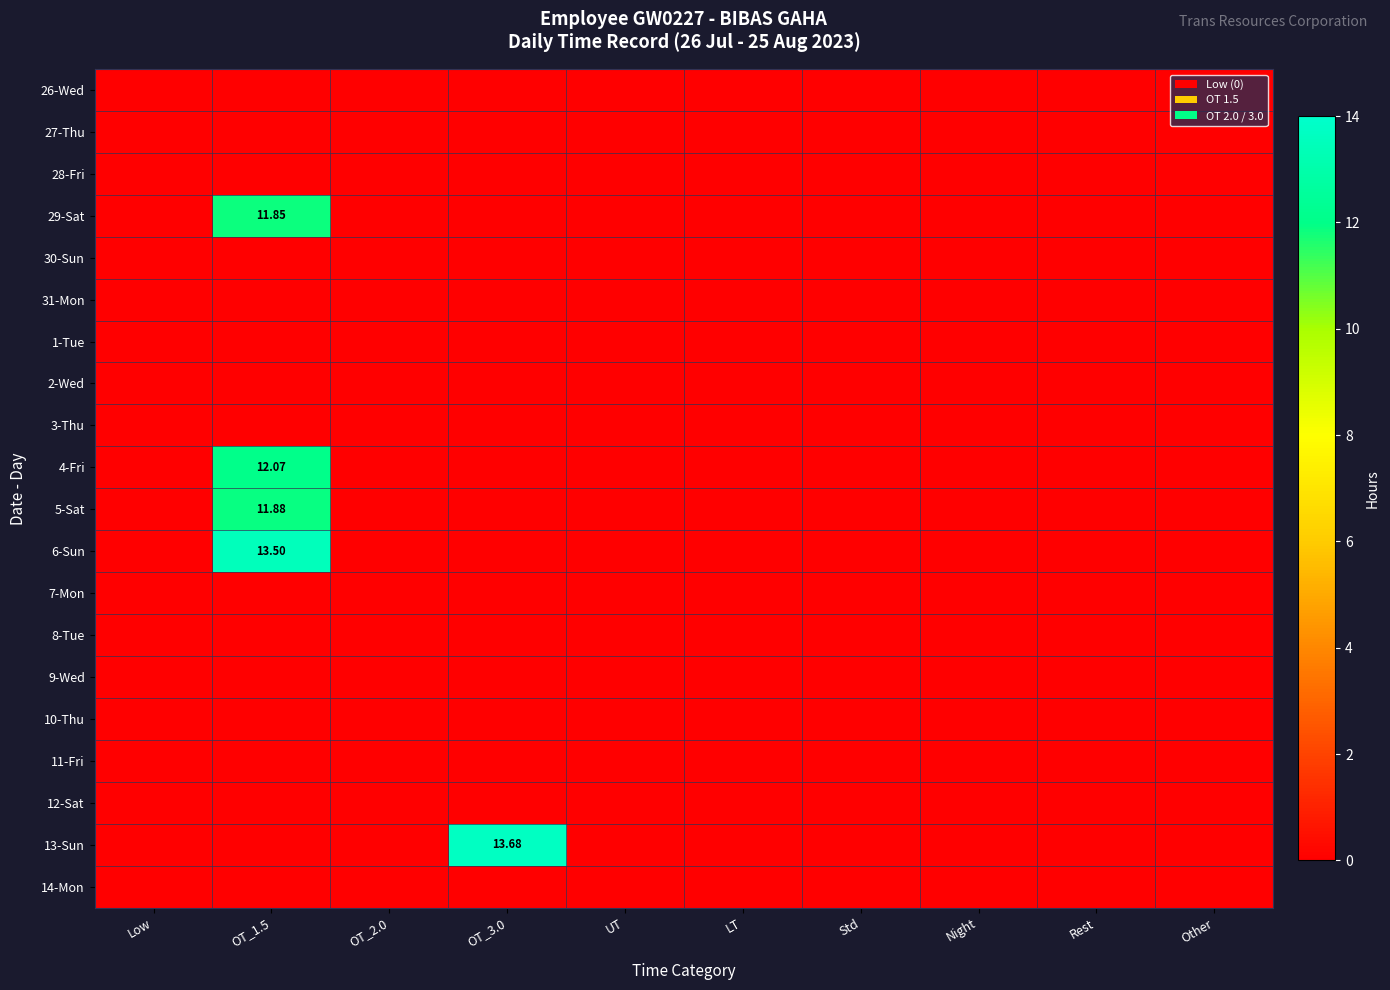

Is it true that 4-Fri equals 0.0 at UT?

True